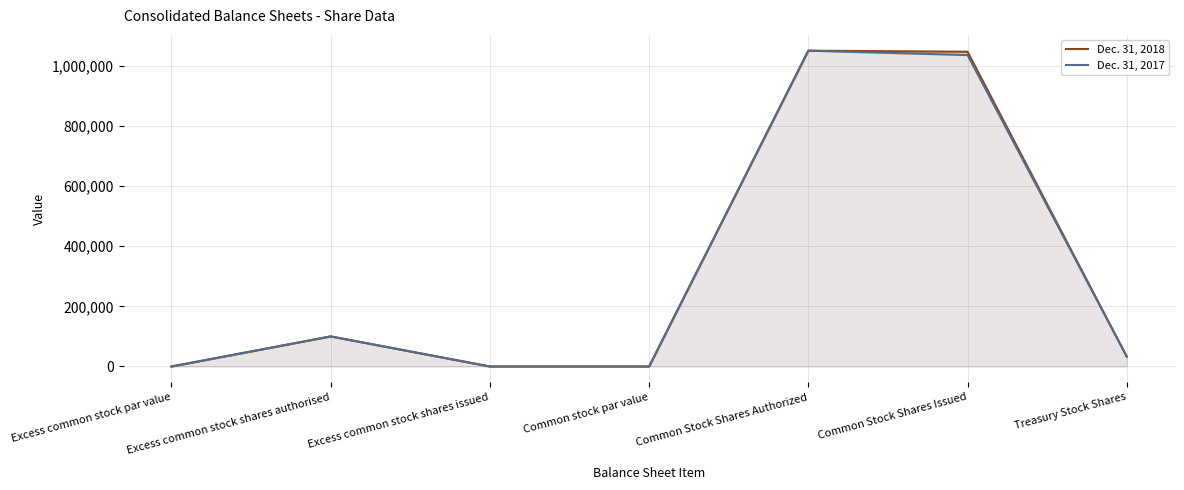

The value of Dec. 31, 2018 at Common Stock Shares Authorized is 1050000. True or false?

True